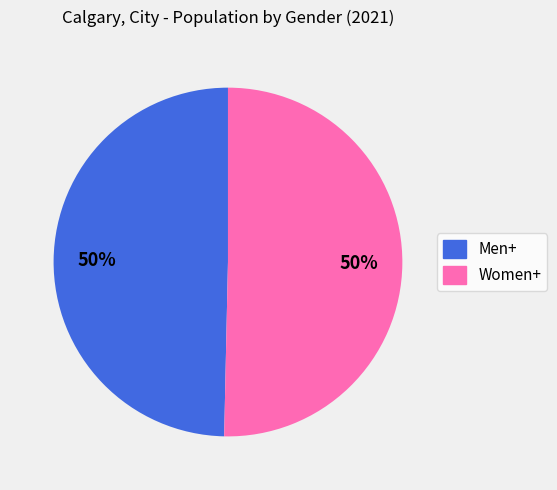

What percentage is the Women+ slice, to the nearest percent?

50%